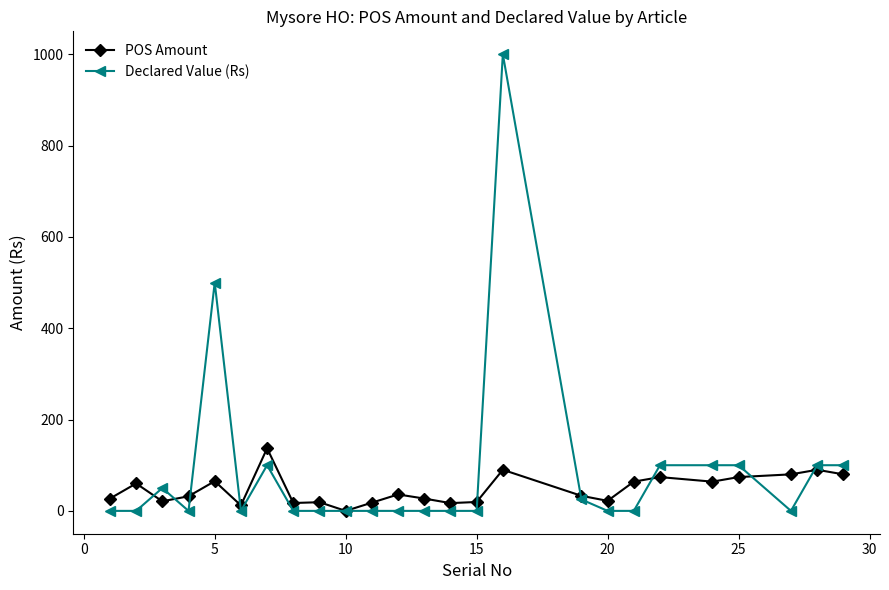

What is the highest value of the Declared Value (Rs) series?

1000.0